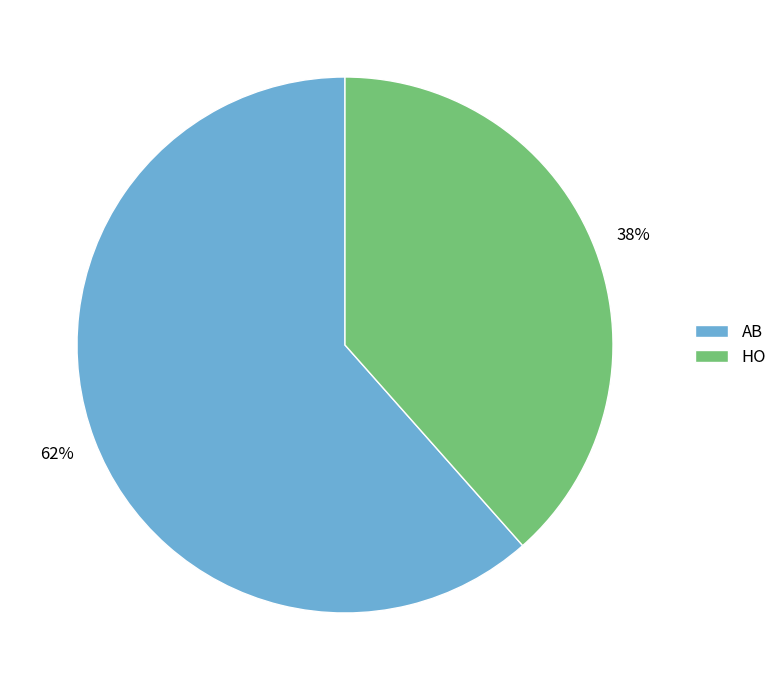

To the nearest percent, what is the combined percentage of HO and AB?

100%